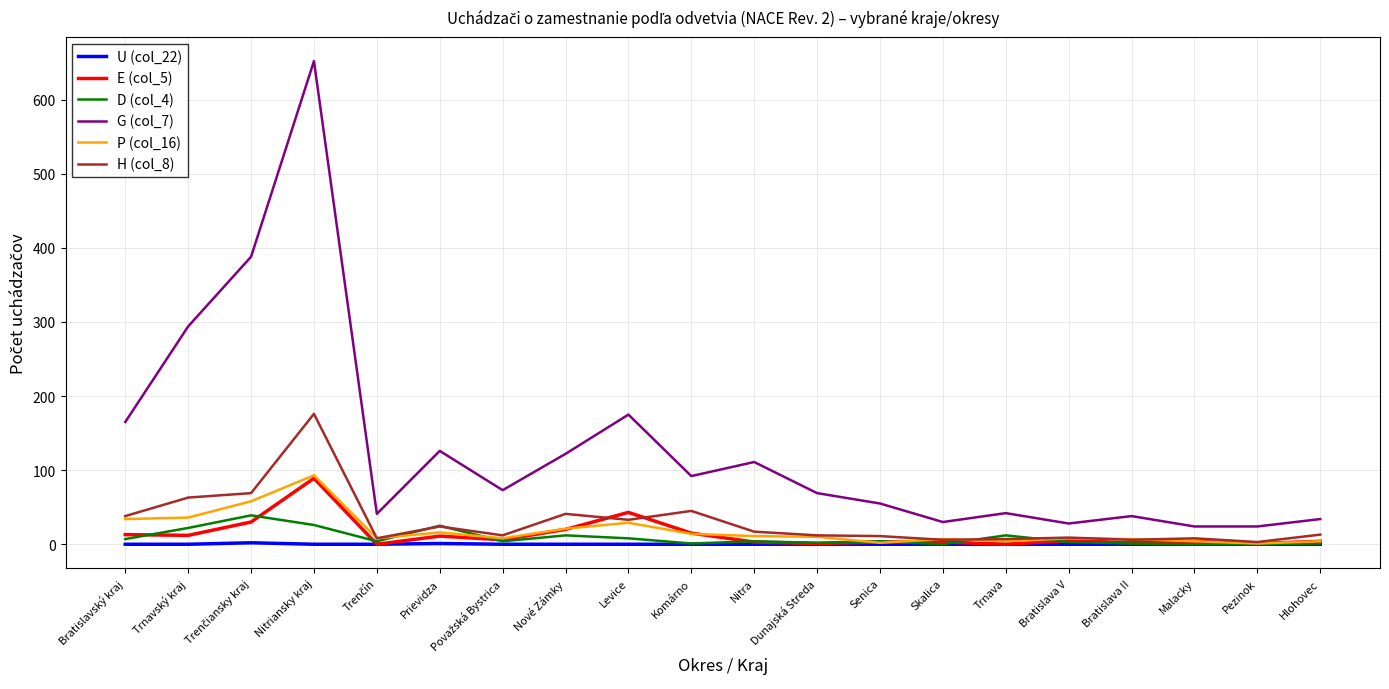

Is it true that G (col_7) equals 111 at Nitra?

True